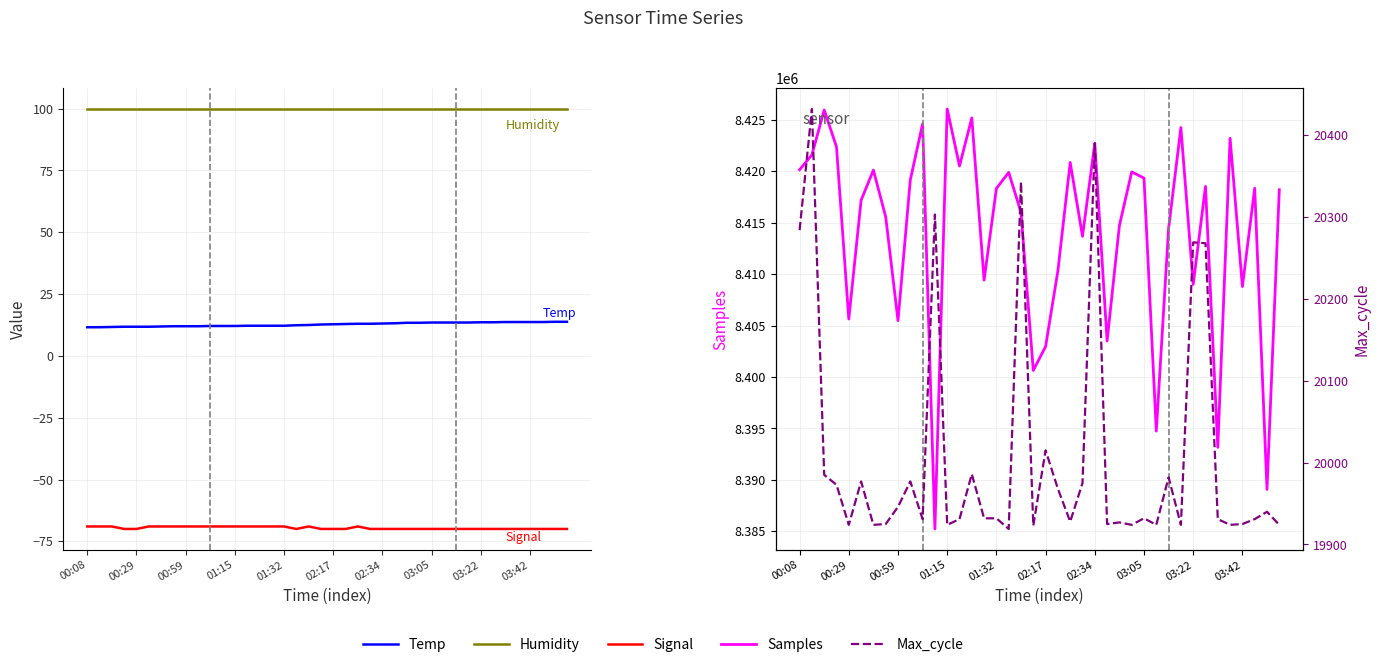

True or false: Max_cycle and Temp intersect in this chart.

False